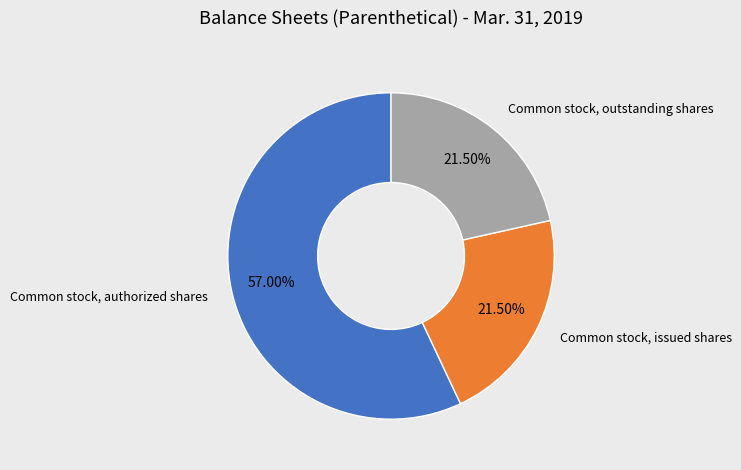

Is there any slice that represents more than half of the pie?

Yes